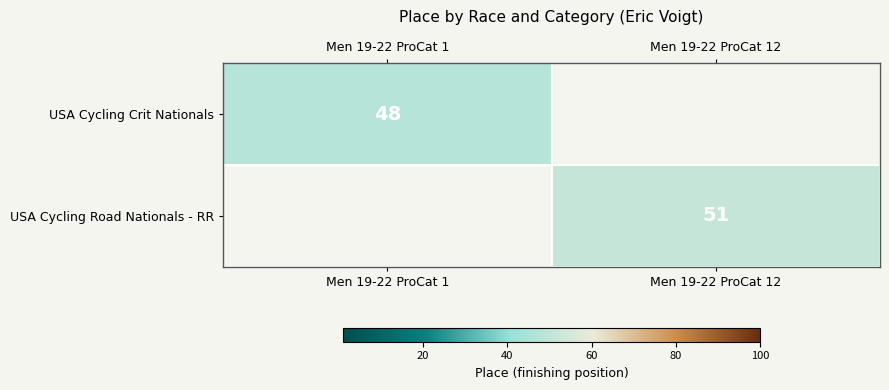

Is the value of USA Cycling Crit Nationals at Men 19-22 ProCat 1 greater than the value of USA Cycling Road Nationals - RR at Men 19-22 ProCat 12?

No